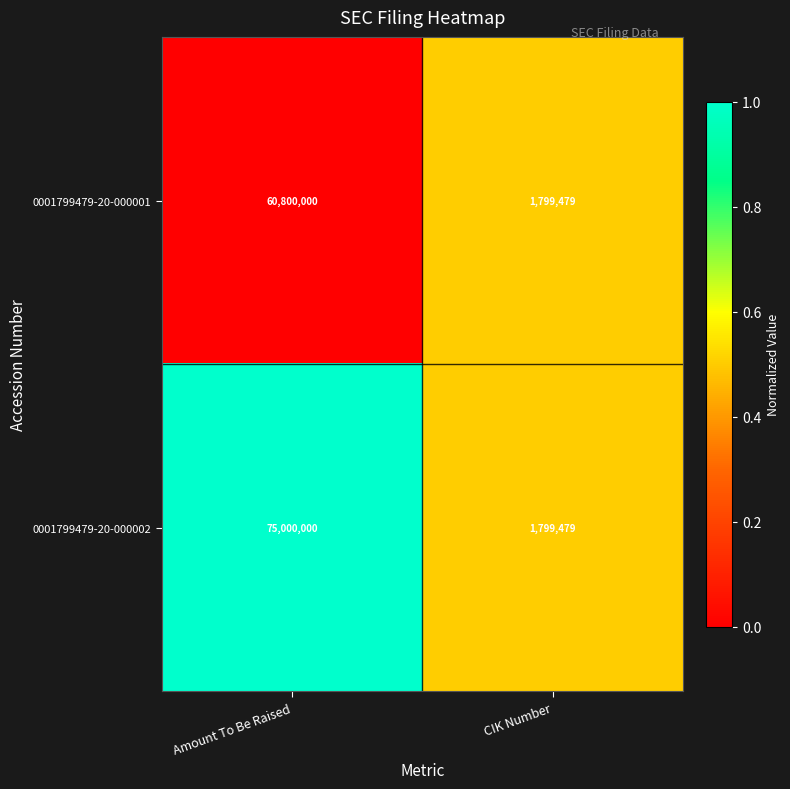

What is the approximate value of 0001799479-20-000001 at CIK Number?

1799479